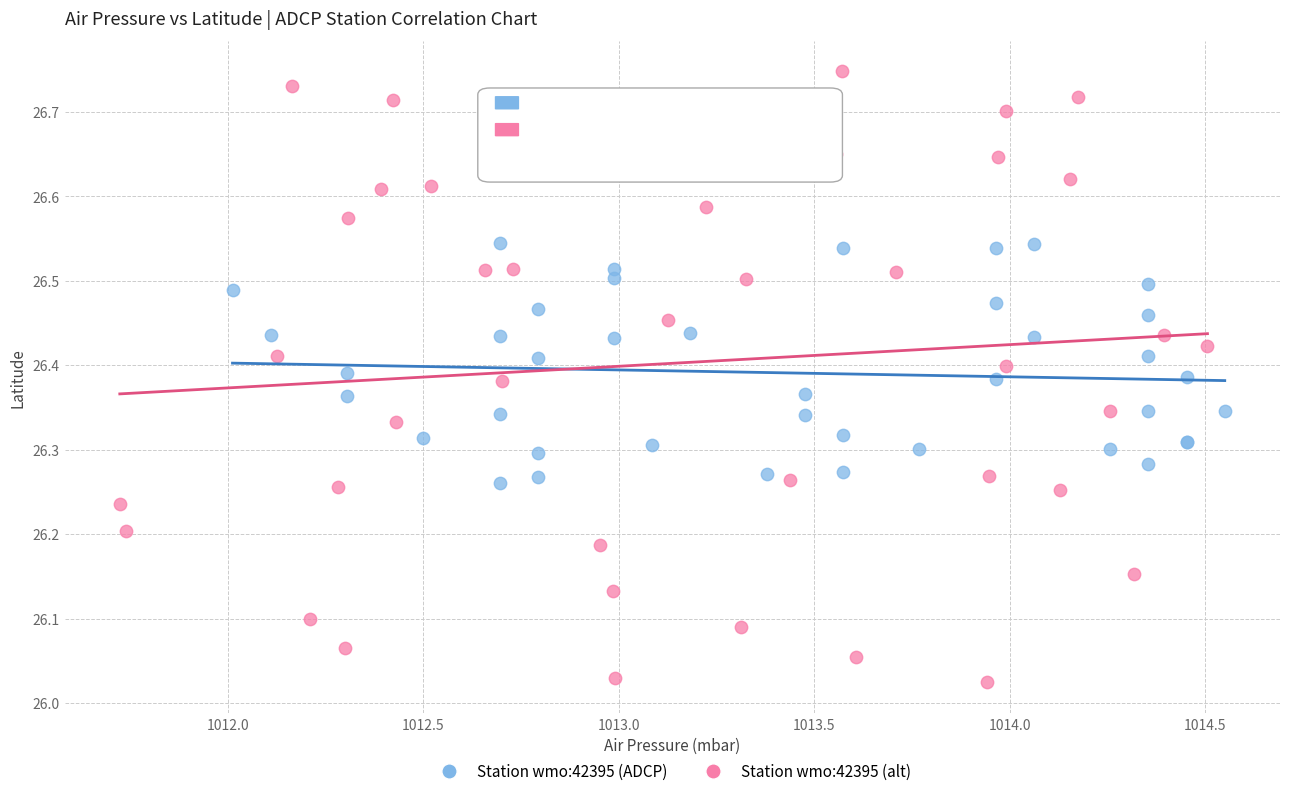

Which series reaches the maximum Y coordinate?

Station wmo:42395 (alt)